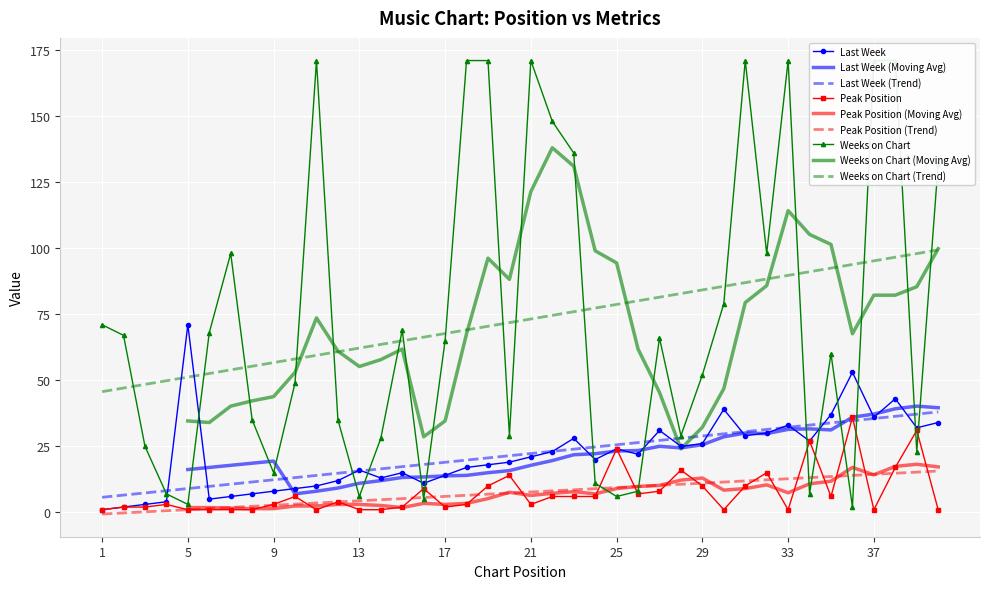

Rank the series at 10 from lowest to highest value.

Peak Position, Last Week, Weeks on Chart